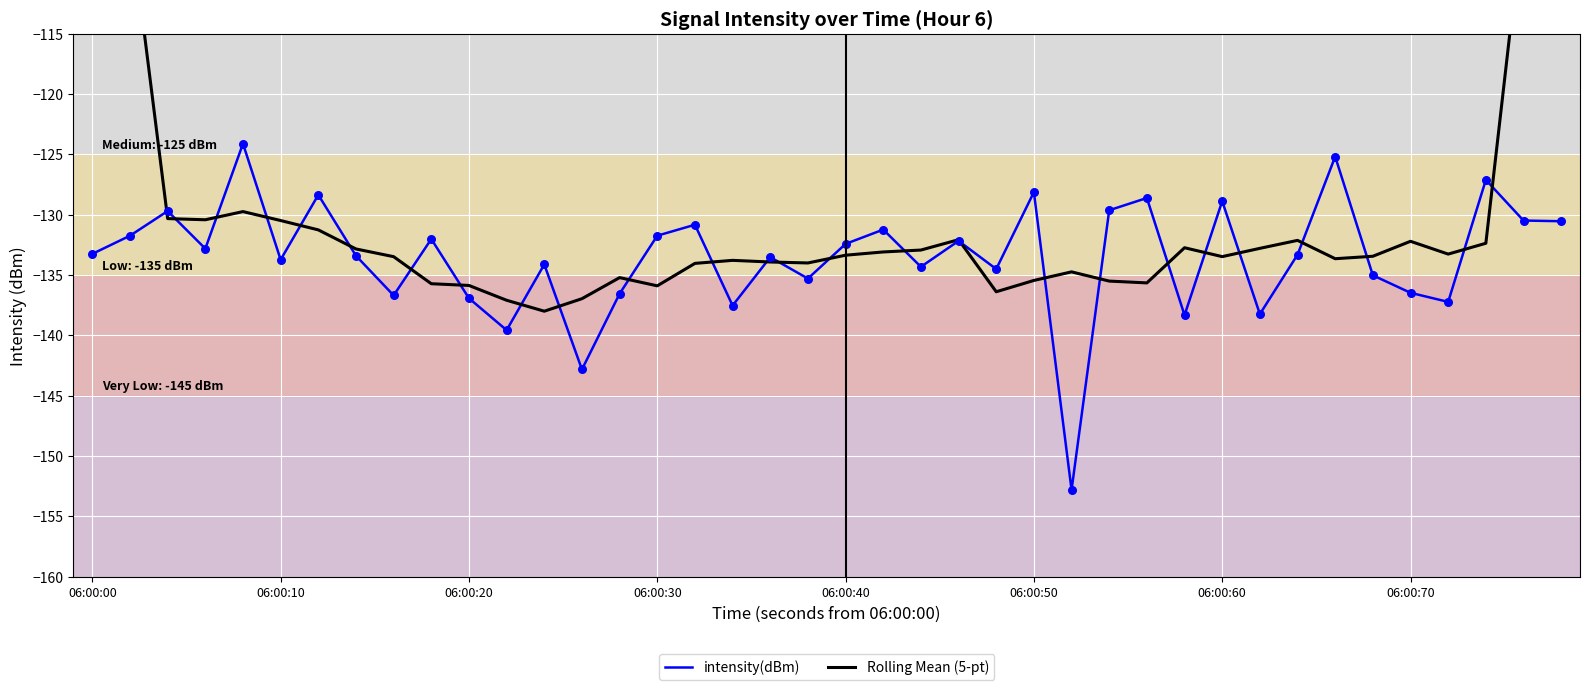

The value of intensity(dBm) at 06:00:30 is -213.3. True or false?

False